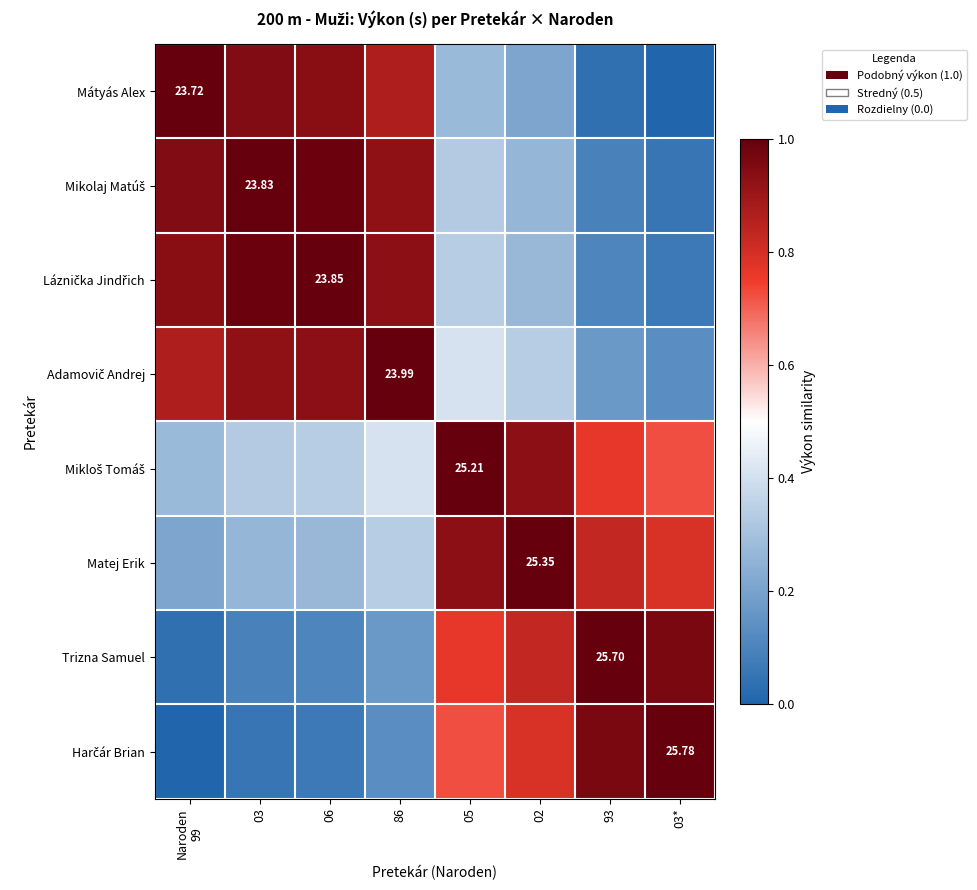

True or false: Adamovič Andrej has a value of 1.3 at Naroden 99.

False